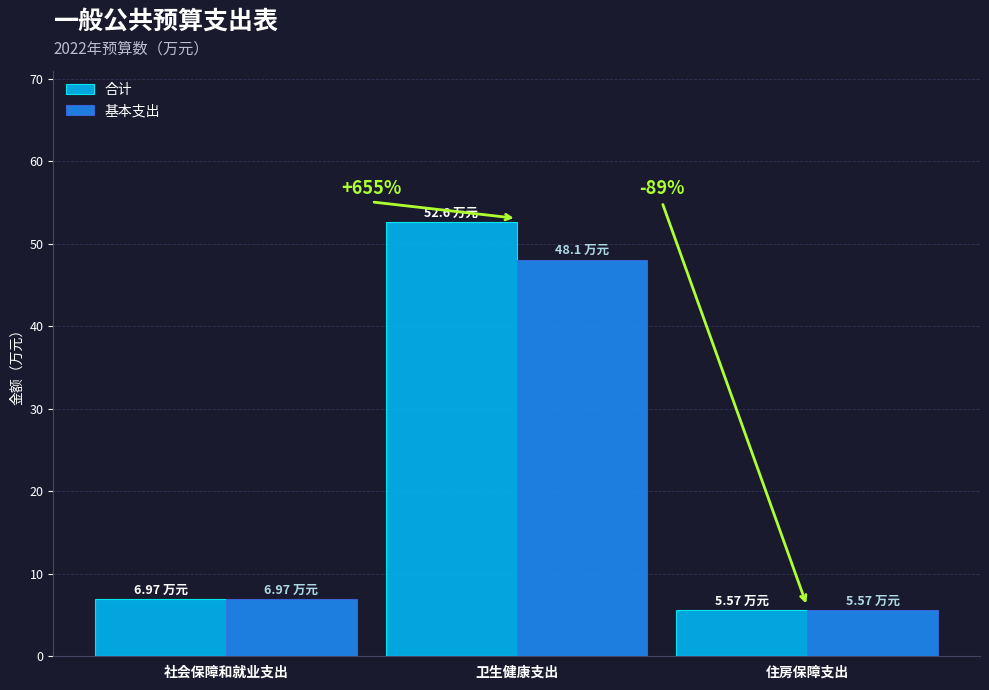

What position from the right is 社会保障和就业支出?

3